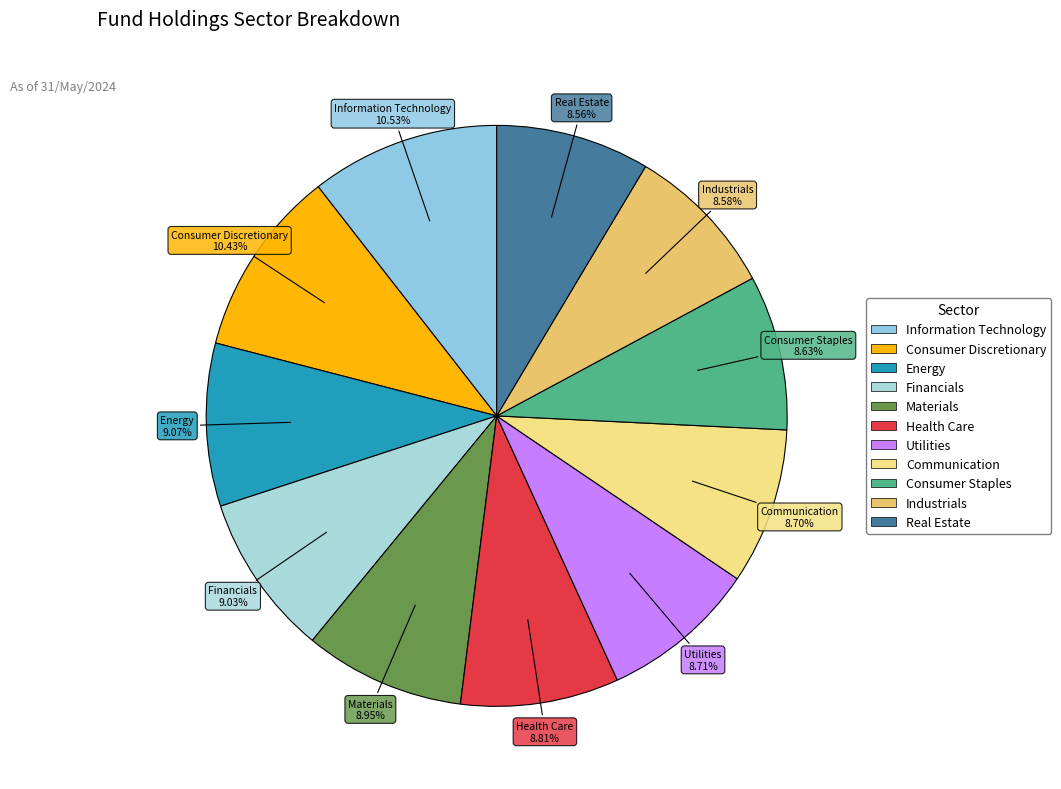

How many slices are in this pie chart?

11